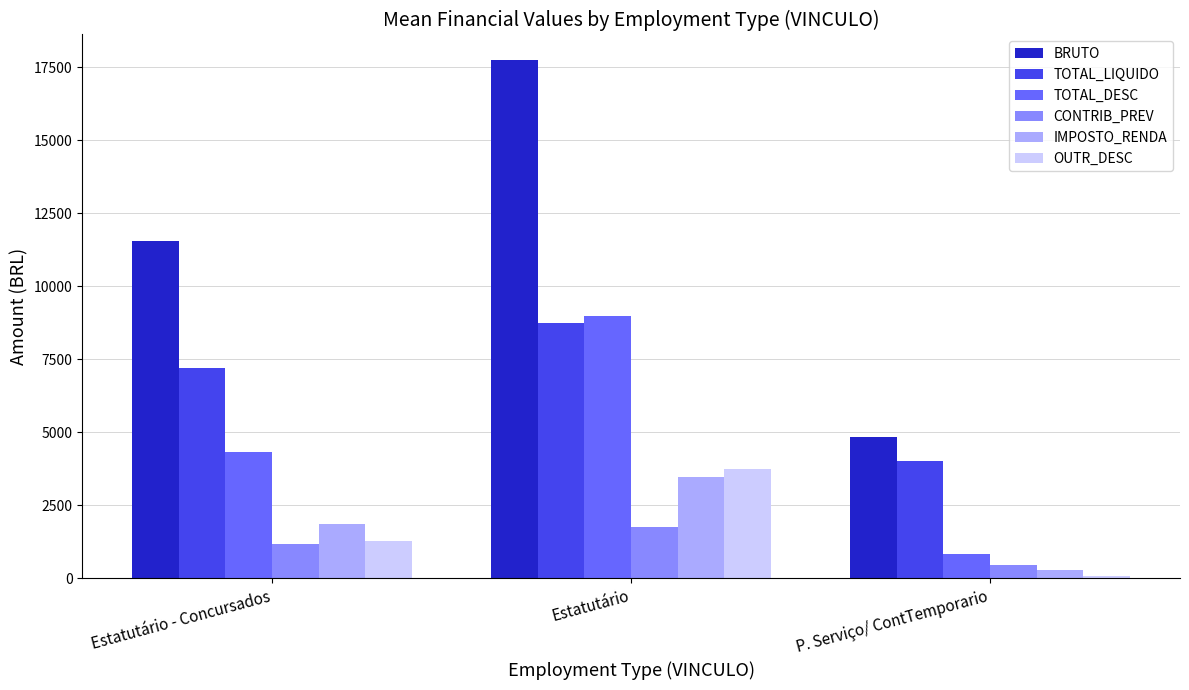

Which series has the largest range (max minus min)?

BRUTO